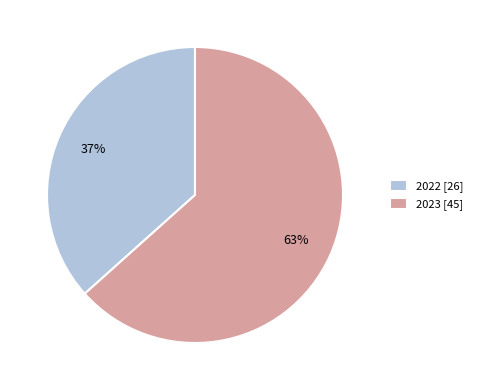

Count the number of slices in the pie.

2